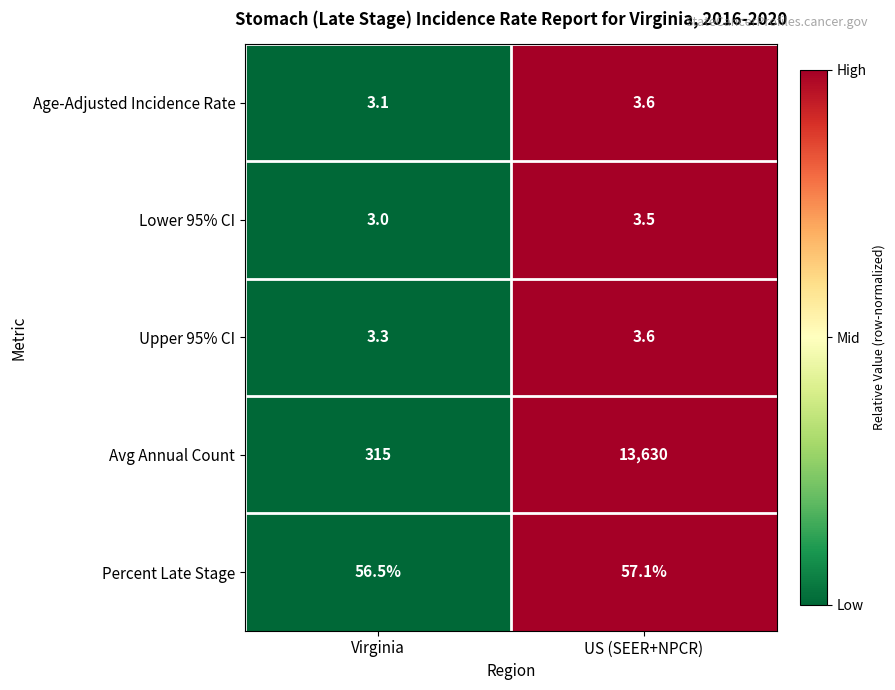

Reading left to right, list all the values displayed in this chart.

Age-Adjusted Incidence Rate: 3.1	3.6
Lower 95% CI: 3.0	3.5
Upper 95% CI: 3.3	3.6
Avg Annual Count: 315.0	13630.0
Percent Late Stage: 56.5	57.1